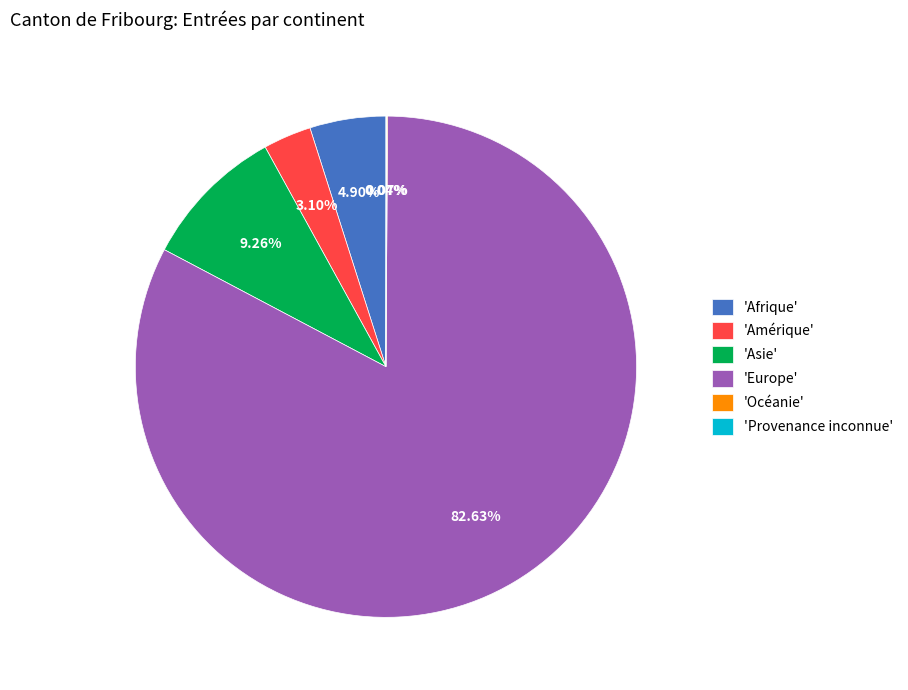

Which has a higher value, 'Asie' or 'Europe'?

'Europe'